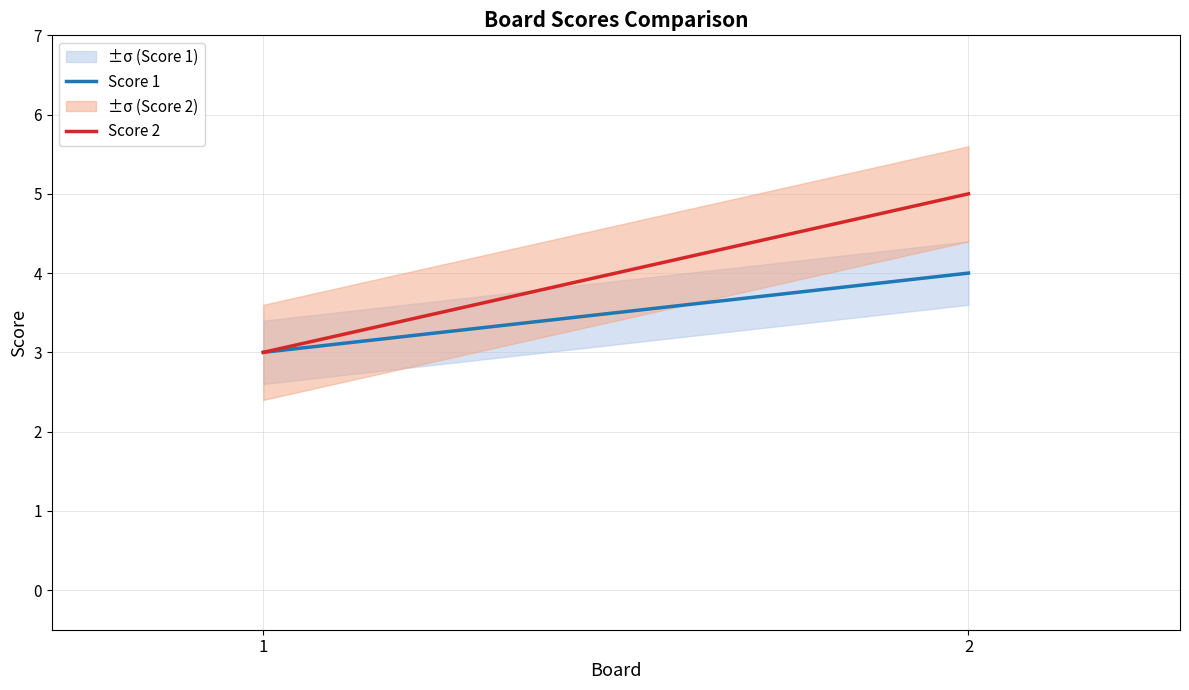

What is the difference between the Score 2 values at 1 and 2?

2